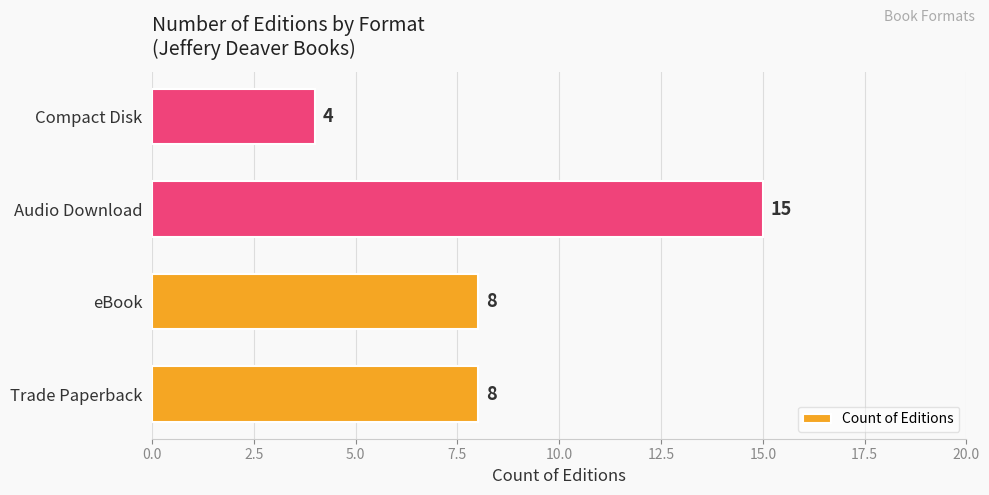

True or false: the data shows 8 at Trade Paperback.

True